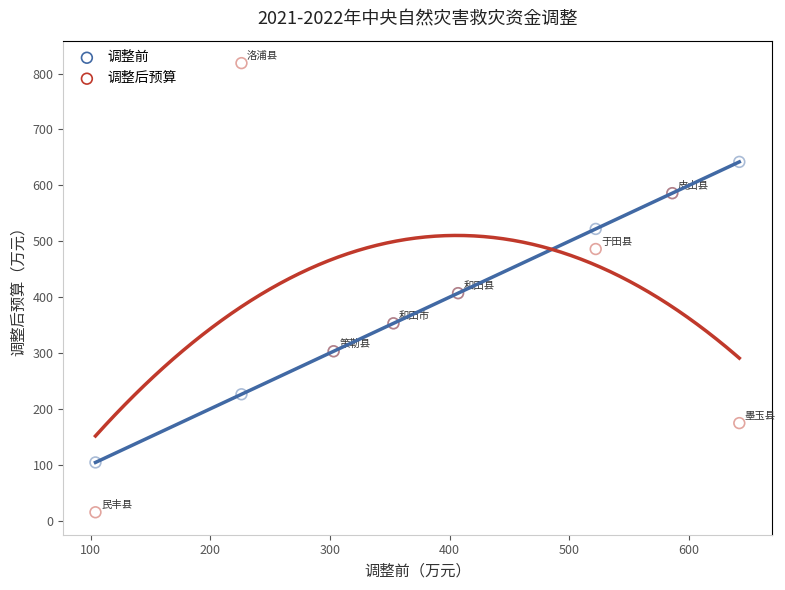

Which series reaches the minimum Y coordinate?

调整后预算